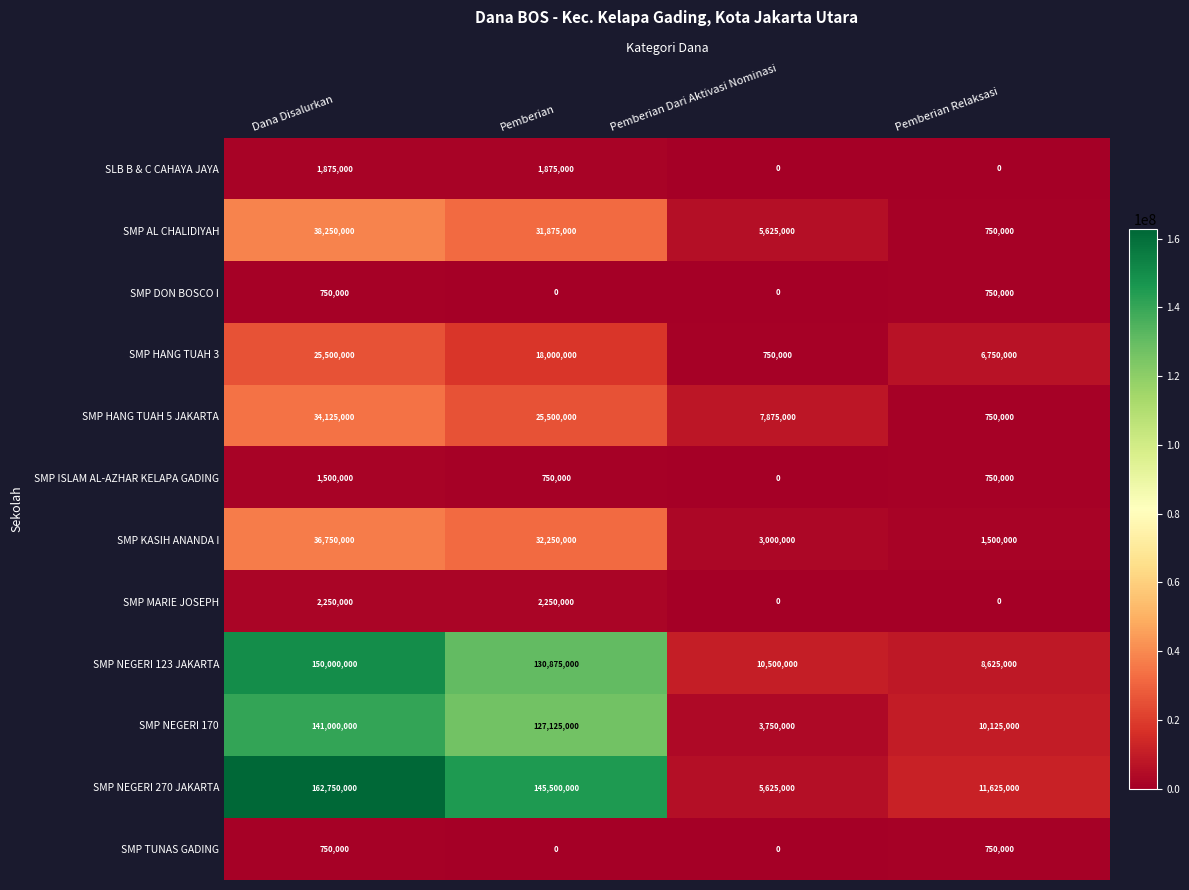

Which category has the highest value across all series?

Dana Disalurkan